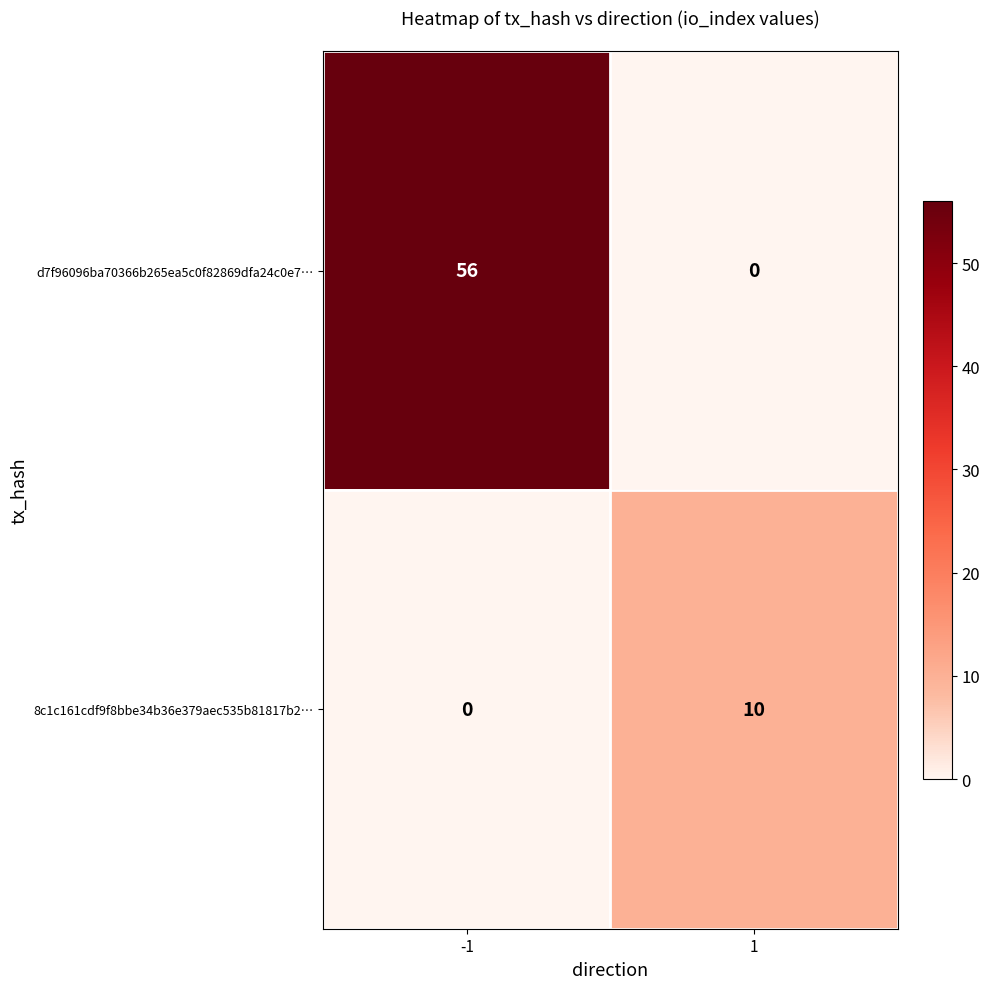

Is the value of d7f96096ba70366b265ea5c0f82869dfa24c0e7… at -1 greater than the value of 8c1c161cdf9f8bbe34b36e379aec535b81817b2… at -1?

Yes